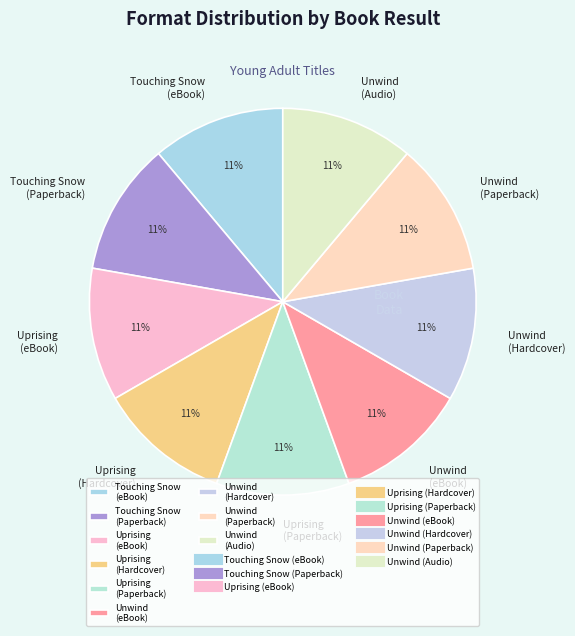

Is there any slice that represents more than half of the pie?

No